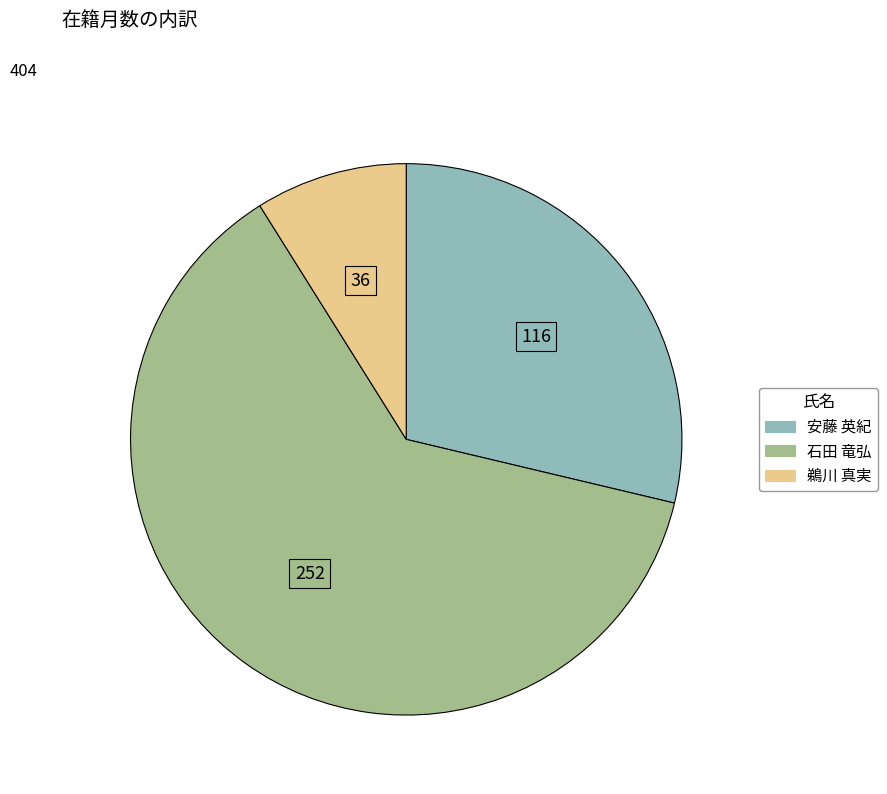

Which category has the biggest portion of the pie?

石田 竜弘